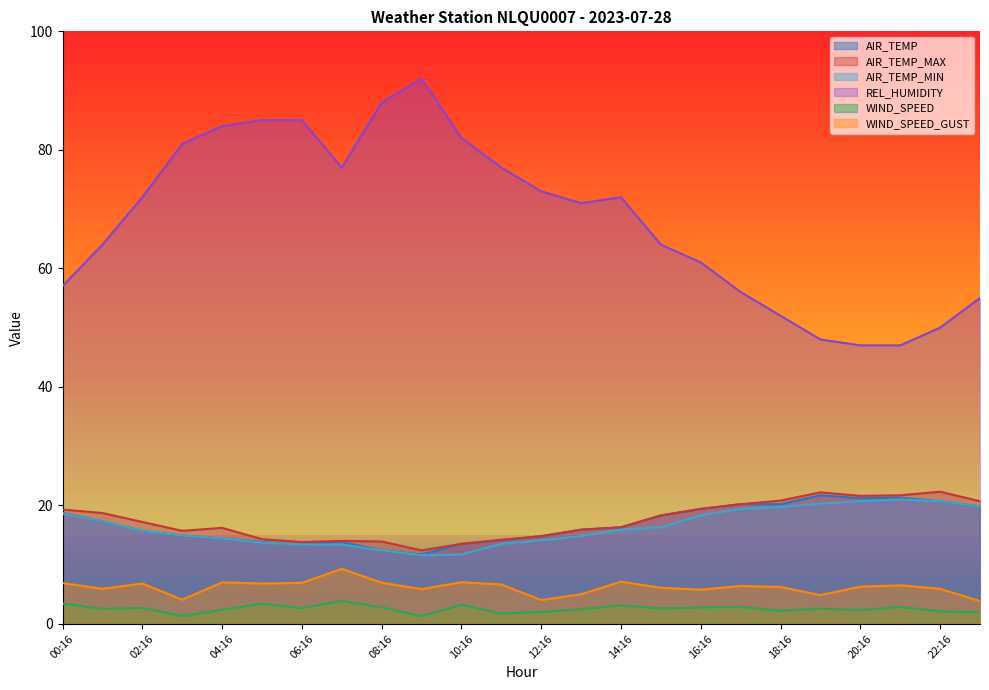

List the labels in order of AIR_TEMP_MAX value, largest first.

22:16, 19:16, 21:16, 20:16, 18:16, 23:16, 17:16, 16:16, 00:16, 01:16, 15:16, 02:16, 14:16, 04:16, 13:16, 03:16, 12:16, 05:16, 11:16, 07:16, 08:16, 06:16, 10:16, 09:16